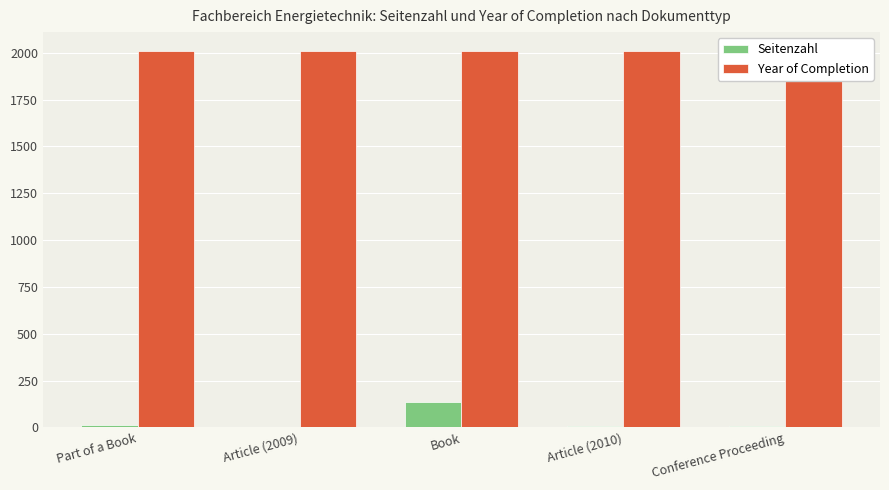

Which series has the widest spread of values?

Seitenzahl